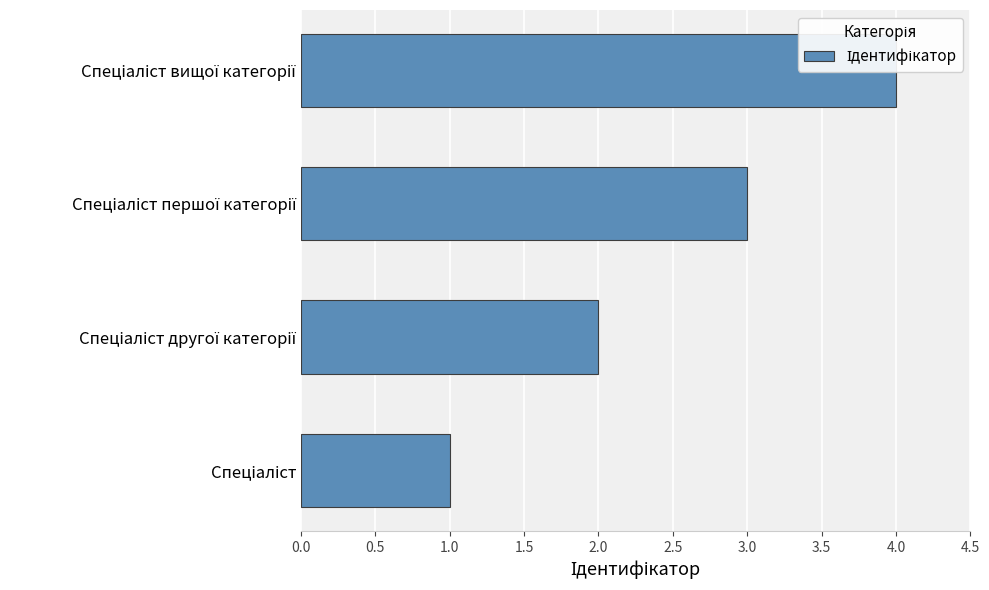

What is the difference between the maximum and minimum values?

3